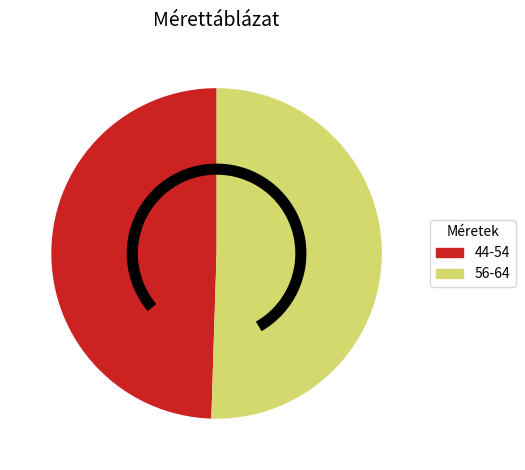

Is there a majority slice in this chart?

Yes